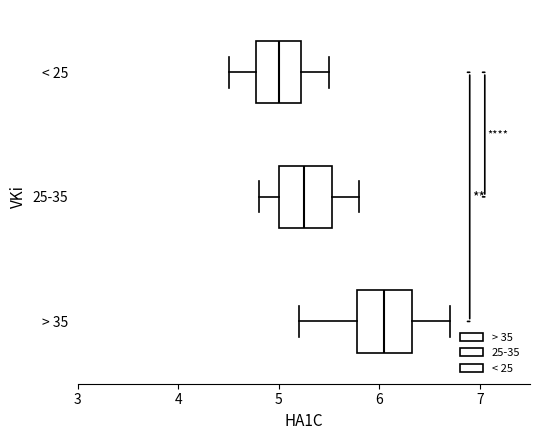

Reading bottom to top, read every box against the x-axis: the position of its median line, the range the box covers, and the ends of its whiskers. The values are not printed on the chart, so give them approximately, as read against the axis.

> 35: median 6.1, box 5.8 to 6.3, whiskers 5.2 to 6.7
25-35: median 5.3, box 5.0 to 5.5, whiskers 4.8 to 5.8
< 25: median 5.0, box 4.8 to 5.2, whiskers 4.5 to 5.5